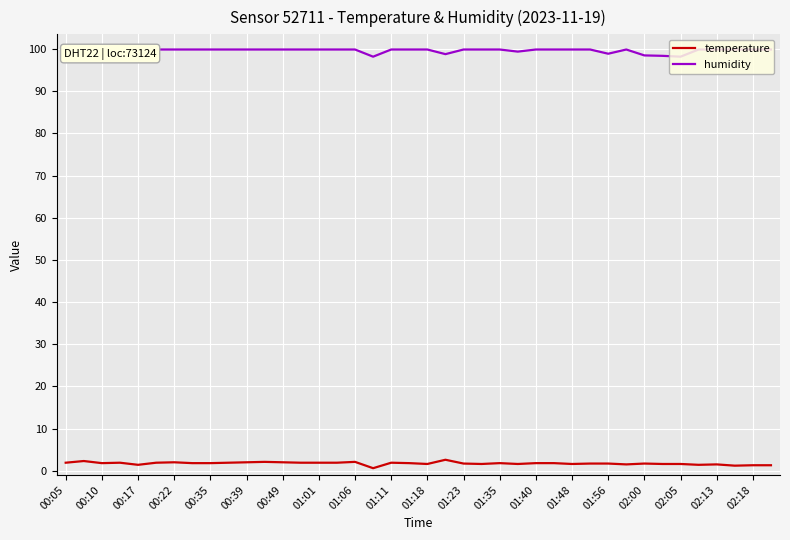

Where is the first local minimum for temperature?

00:10